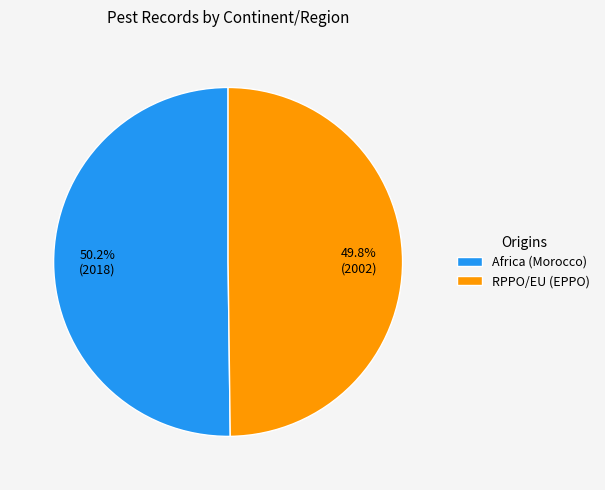

Do RPPO/EU (EPPO) and Africa (Morocco) together represent more than half of the pie?

Yes